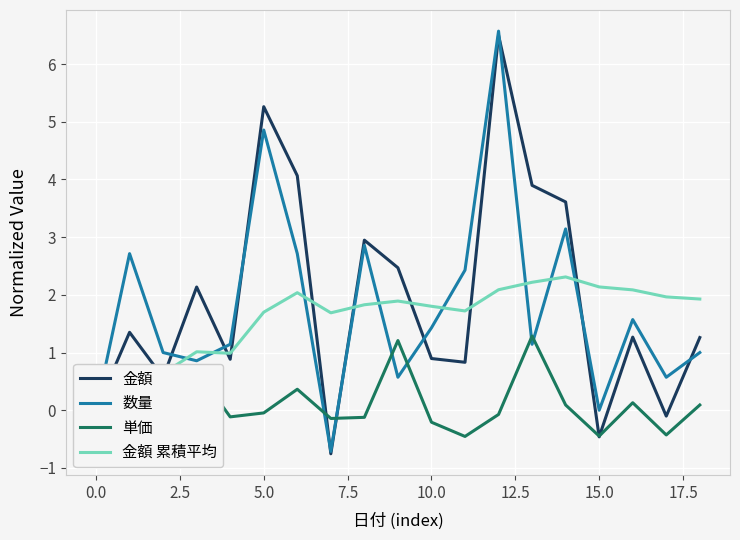

What is the difference between the maximum and second lowest values in the 数量 series?

6.6